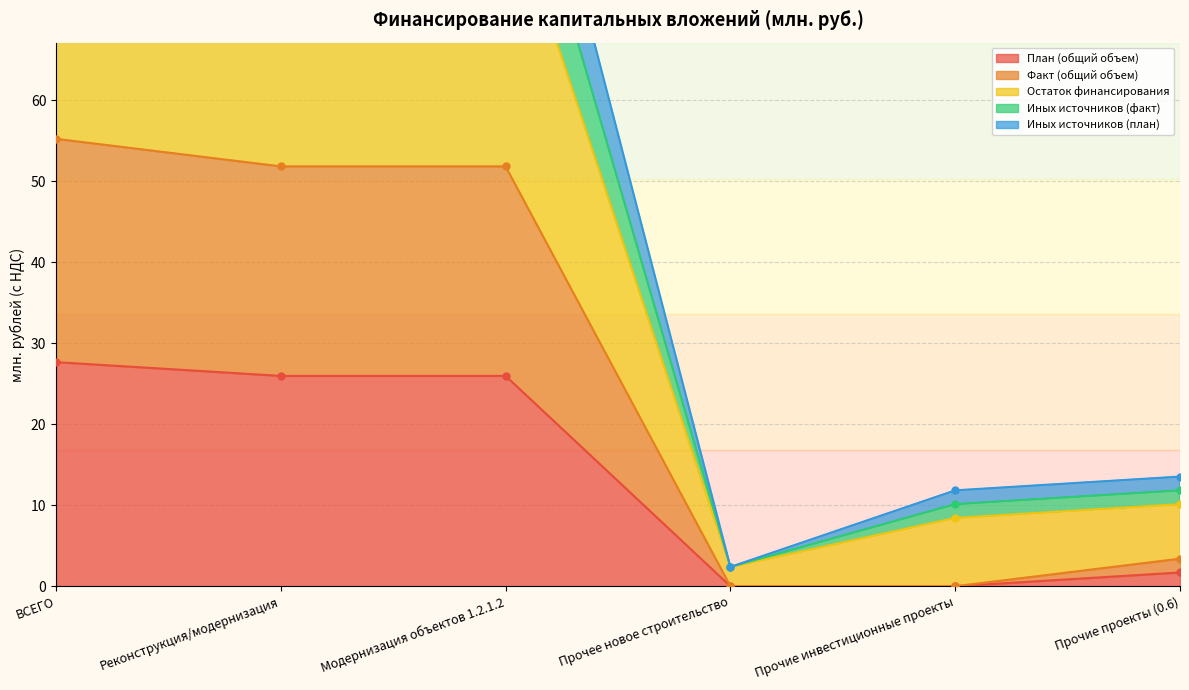

True or false: Факт (общий объем) has more than 2 points higher than both neighbors.

False